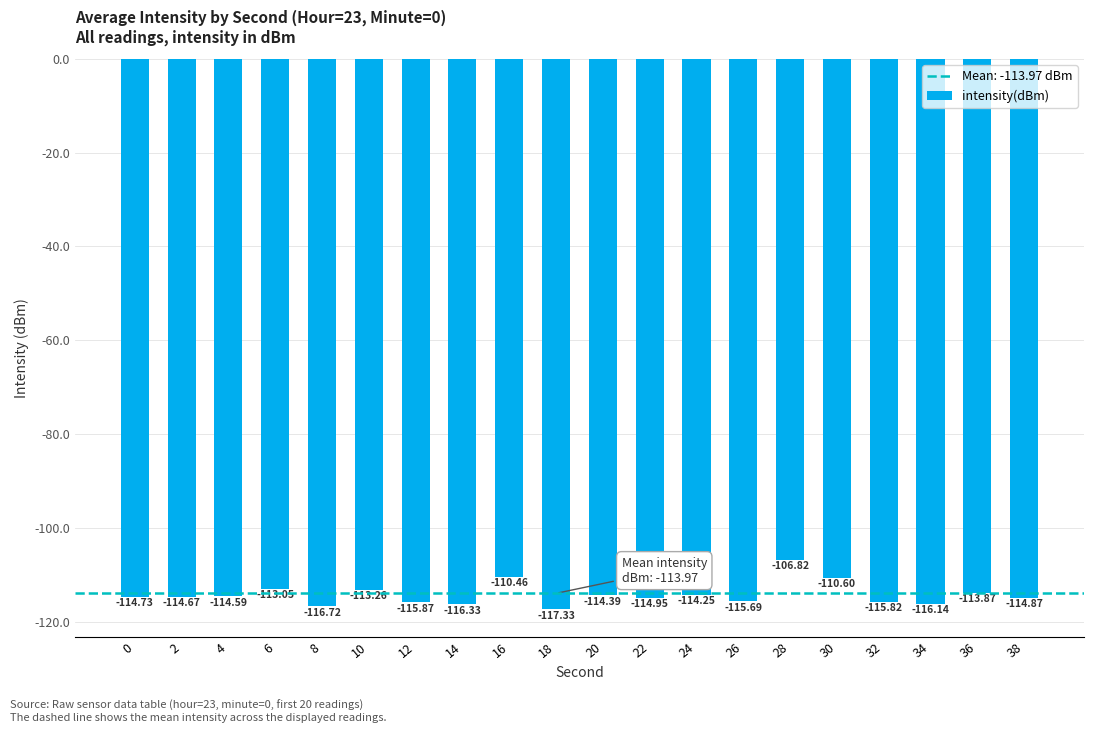

What is the difference between the maximum and minimum values?

10.5